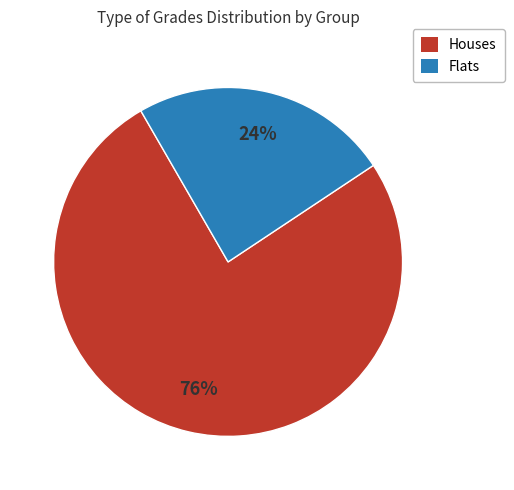

How many segments does this pie chart have?

2